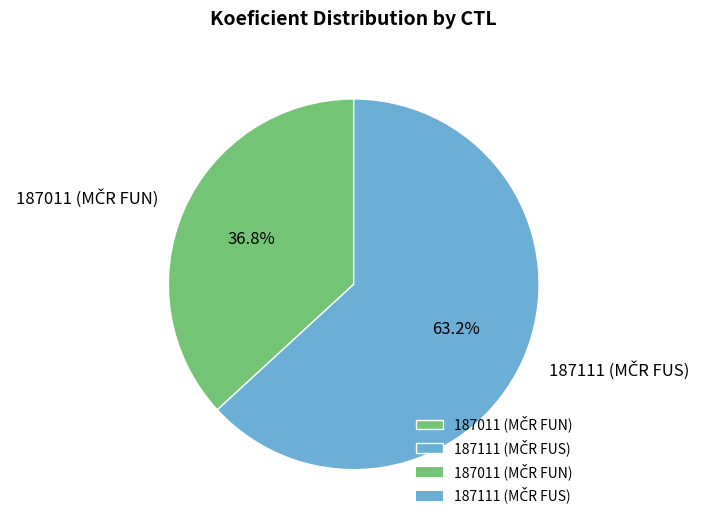

Is there any slice that represents more than half of the pie?

Yes